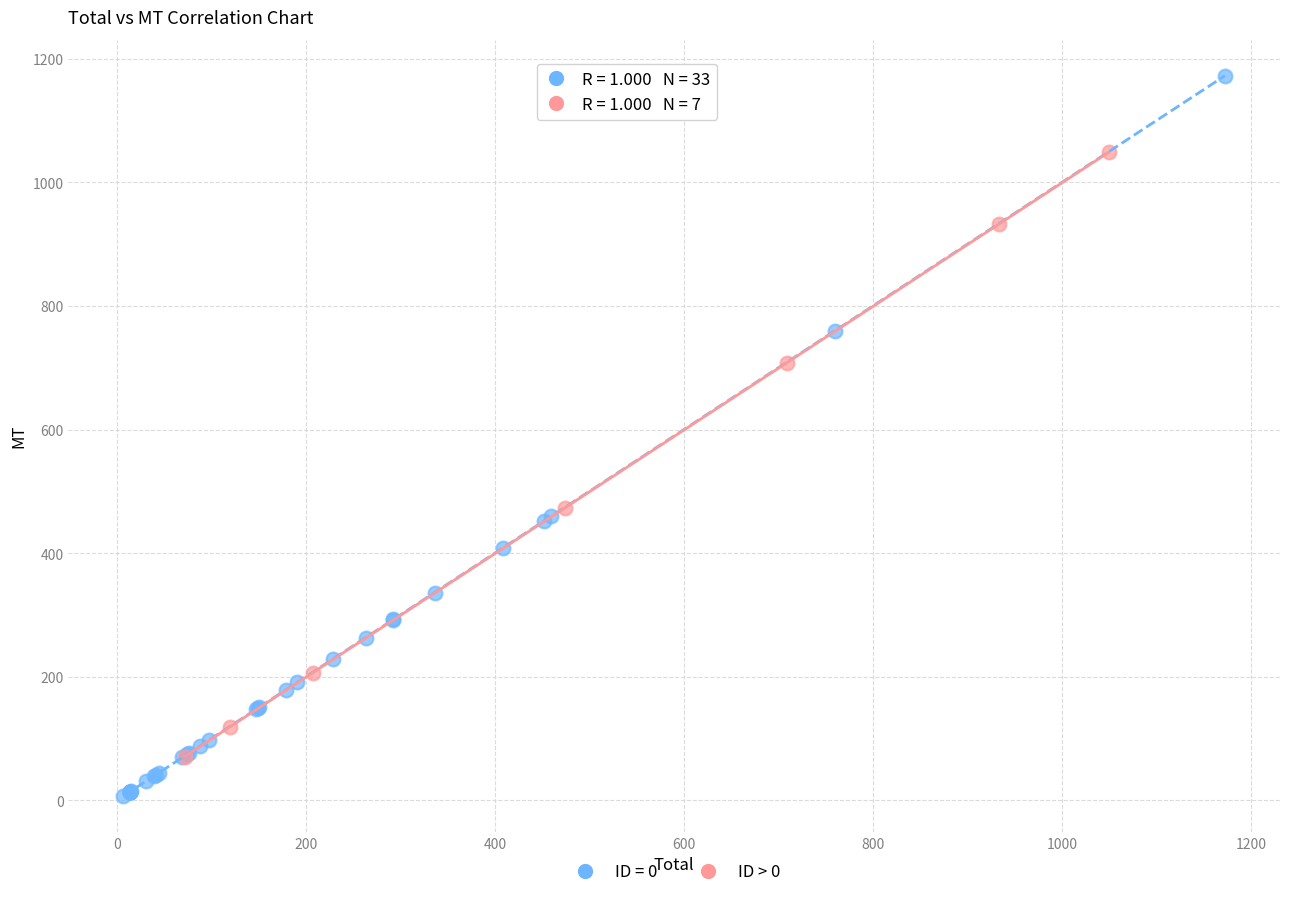

Which series contains the lowest Y value?

ID = 0